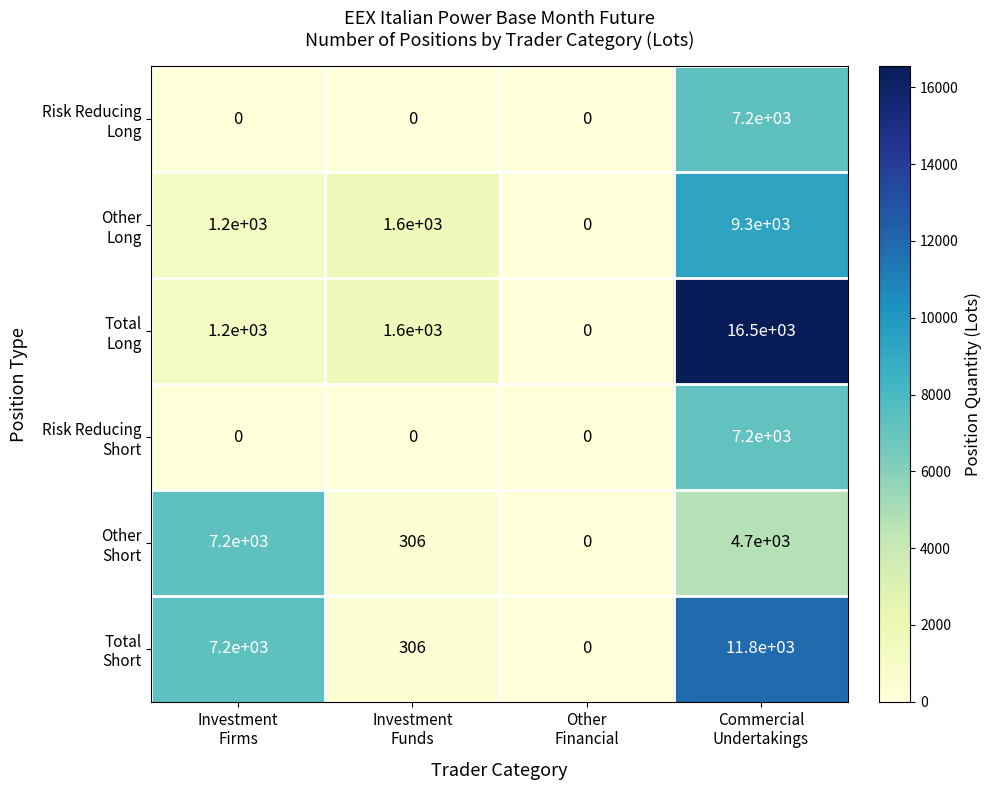

What is the maximum value shown in the chart?

16500